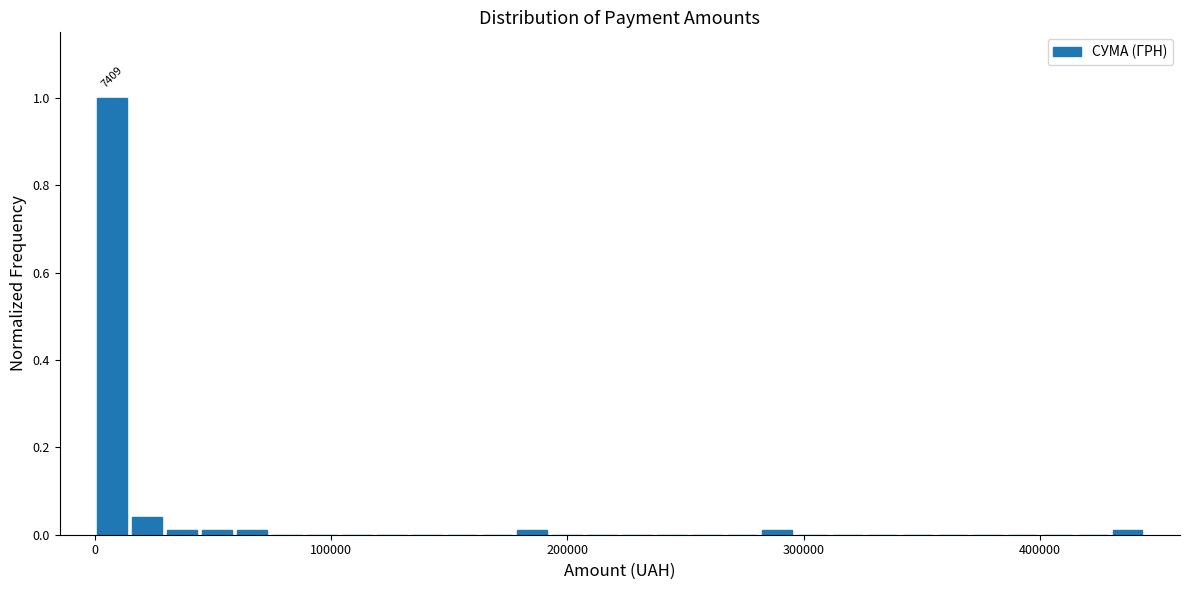

Around what value on the x-axis is the tallest bar? Give the approximate position of its centre, as read against the axis.

10000